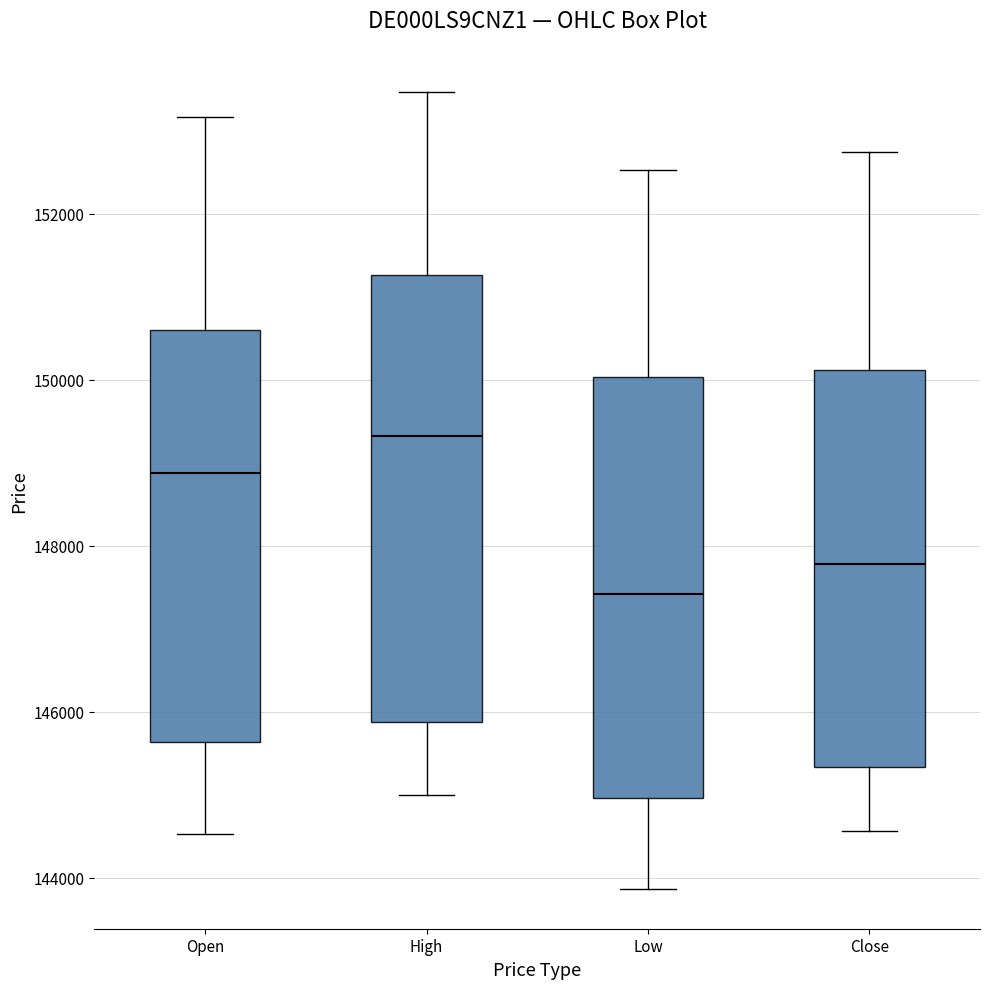

Which box is the tallest, from its lower edge to its upper edge?

High